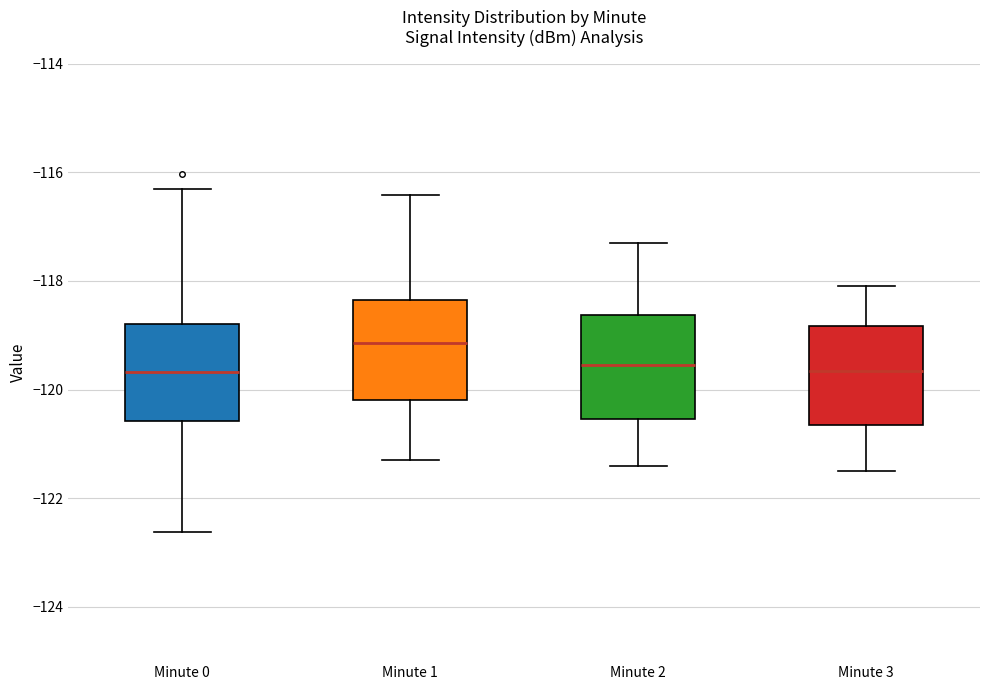

Where is the lower edge of the box for Minute 0 on the y-axis? The values are not printed on the chart, so give them approximately, as read against the axis.

-120.6